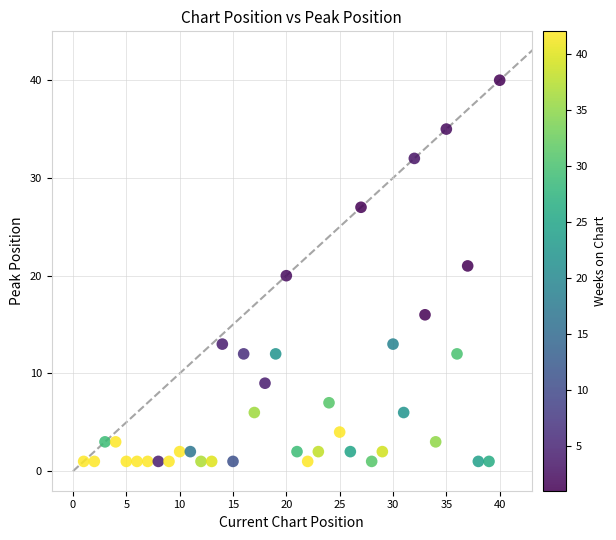

What is the range of X values (max minus min)?

39